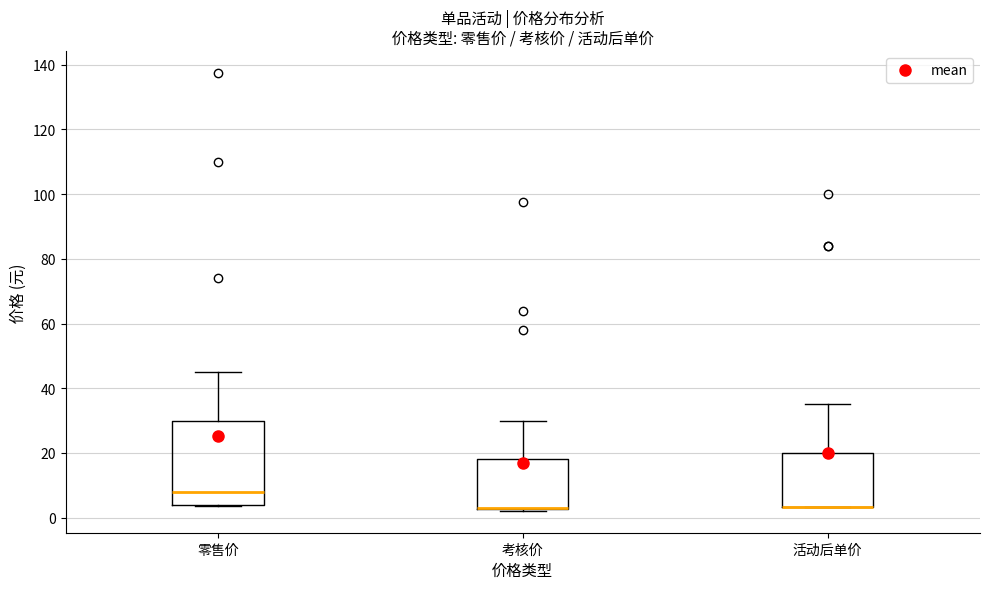

Reading left to right, read every box against the y-axis: the position of its median line, the range the box covers, and the ends of its whiskers. The values are not printed on the chart, so give them approximately, as read against the axis.

零售价: median 8, box 4 to 30, whiskers 4 to 46
考核价: median 4 (drawn on the box's lower edge), box 2 to 18, whiskers 2 (just below the box's lower edge) to 30
活动后单价: median 4 (drawn on the box's lower edge), box 4 to 20, whiskers 4 to 36